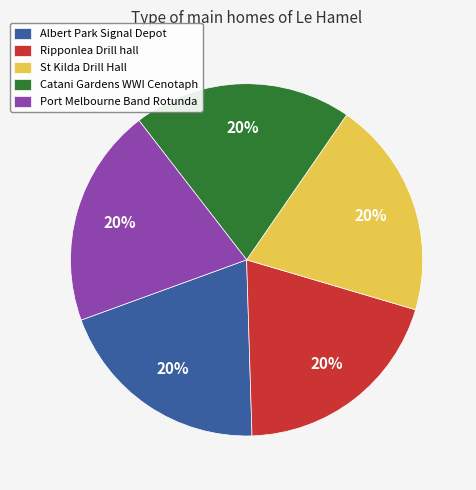

To the nearest percent, what is the average slice percentage?

20%